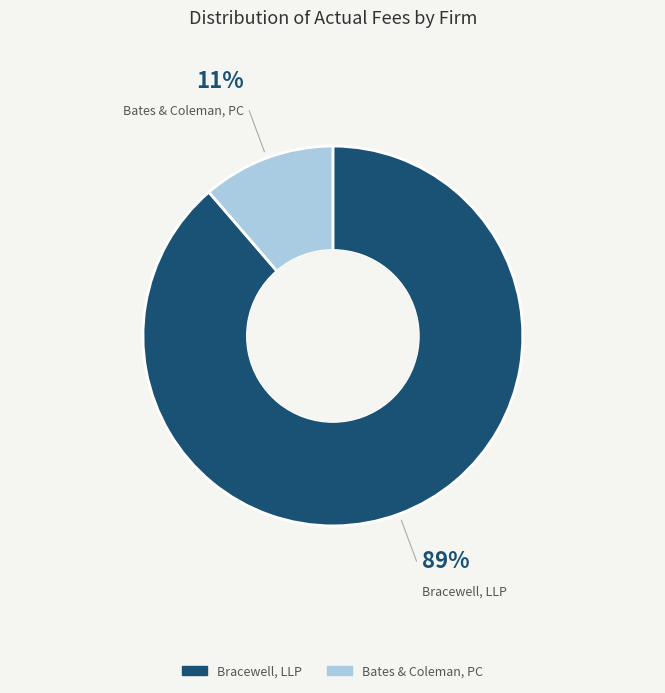

What percentage is the Bates & Coleman, PC slice, to the nearest percent?

11%